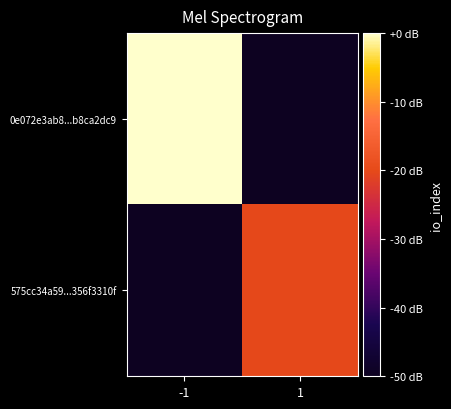

Between -1 and 1, which series saw the biggest shift?

0e072e3ab8...b8ca2dc9